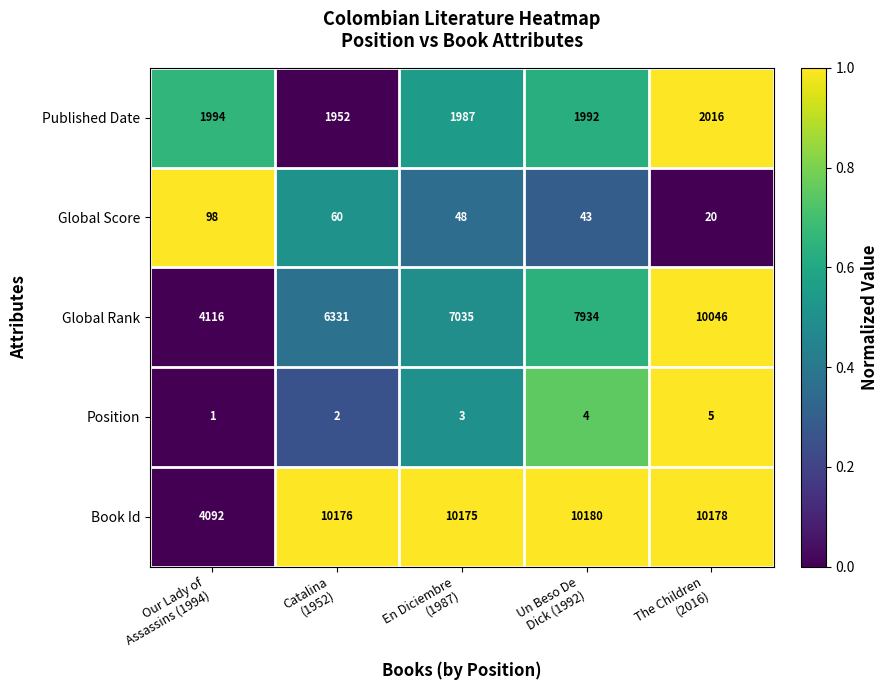

What is the total value across all series at En Diciembre
(1987)?

19248